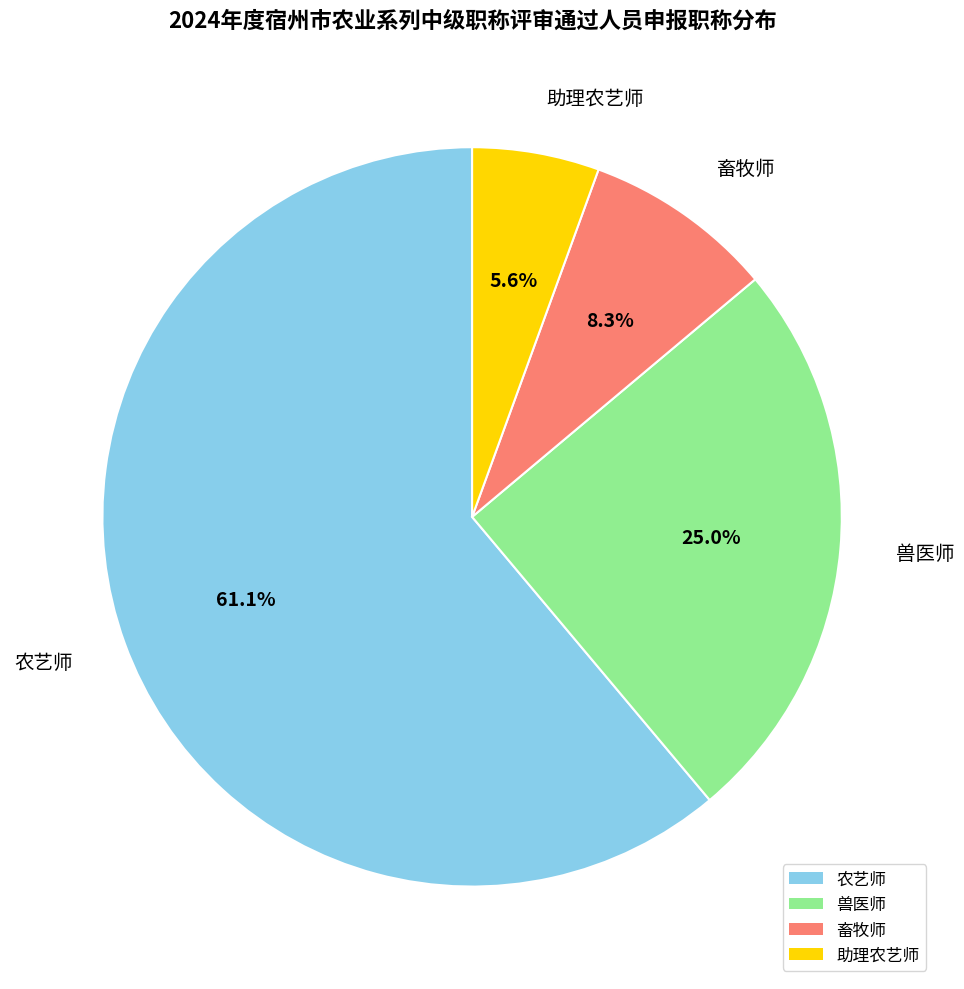

Between 畜牧师 and 助理农艺师, which is larger?

畜牧师